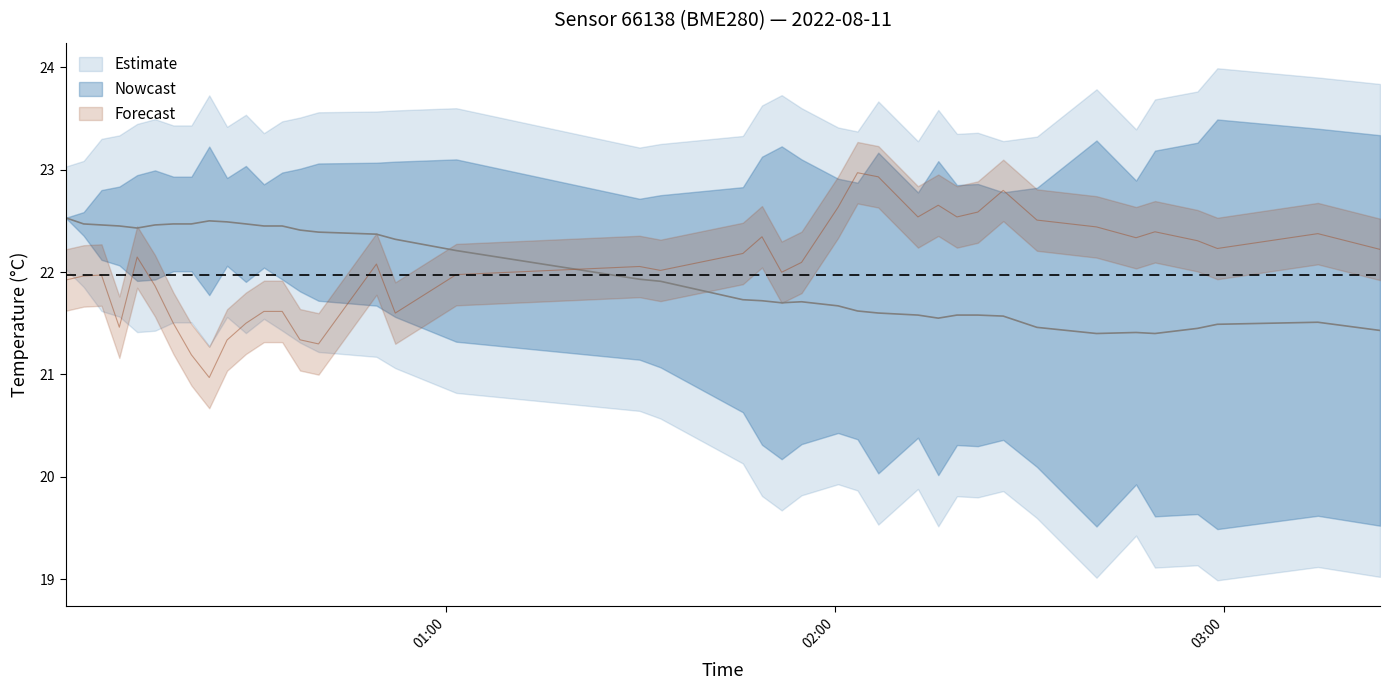

How many interior local valleys does the pressure series have?

10